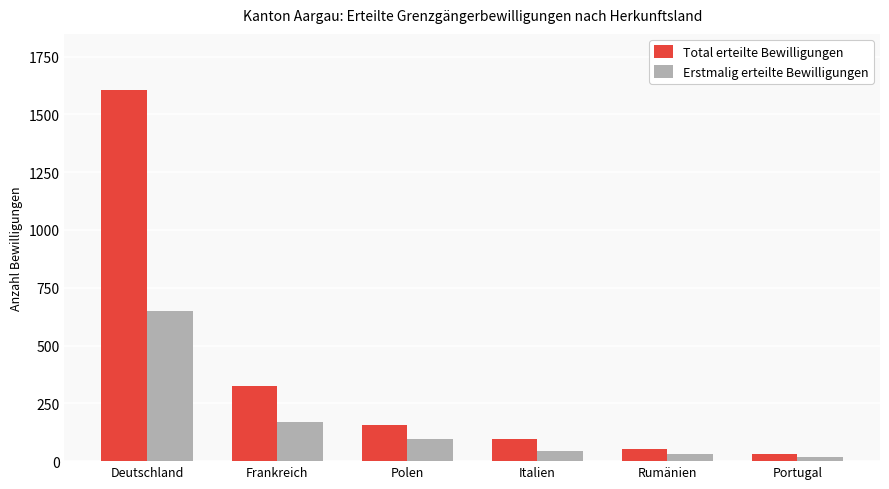

Reading left to right, transcribe all the data shown in this chart.

Total erteilte Bewilligungen: 1607	323	158	95	52	33
Erstmalig erteilte Bewilligungen: 651	171	95	46	32	19